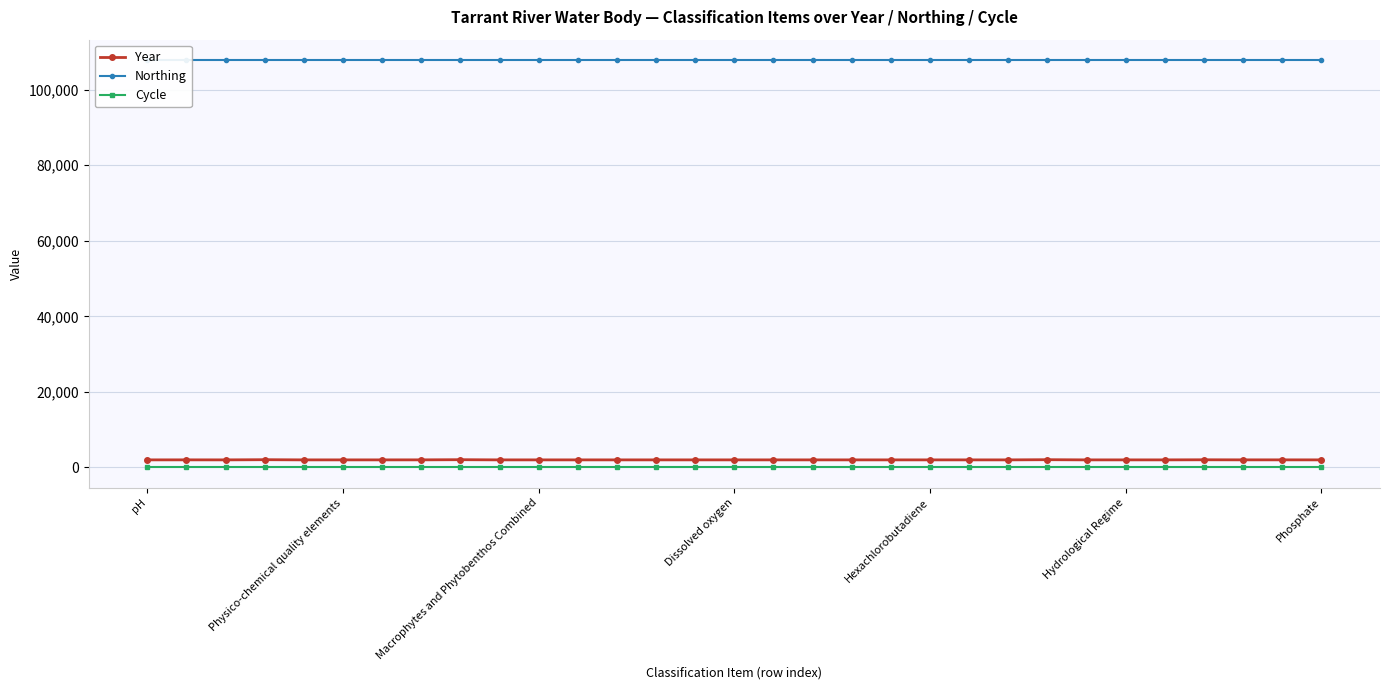

What is the average value of the Cycle series?

3